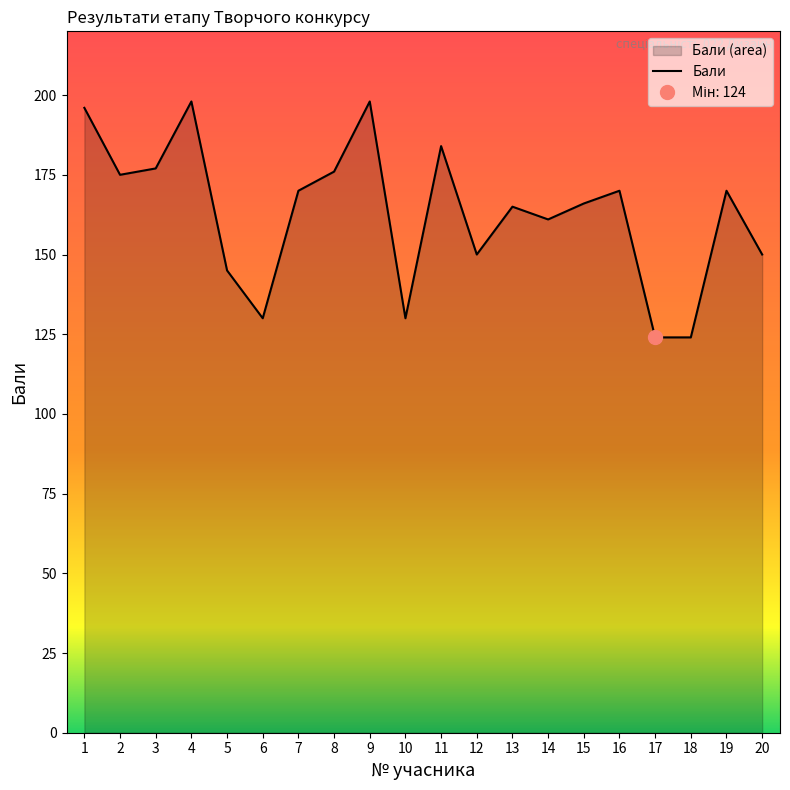

Approximately how many times larger is the value at 8 compared to 9?

0.9